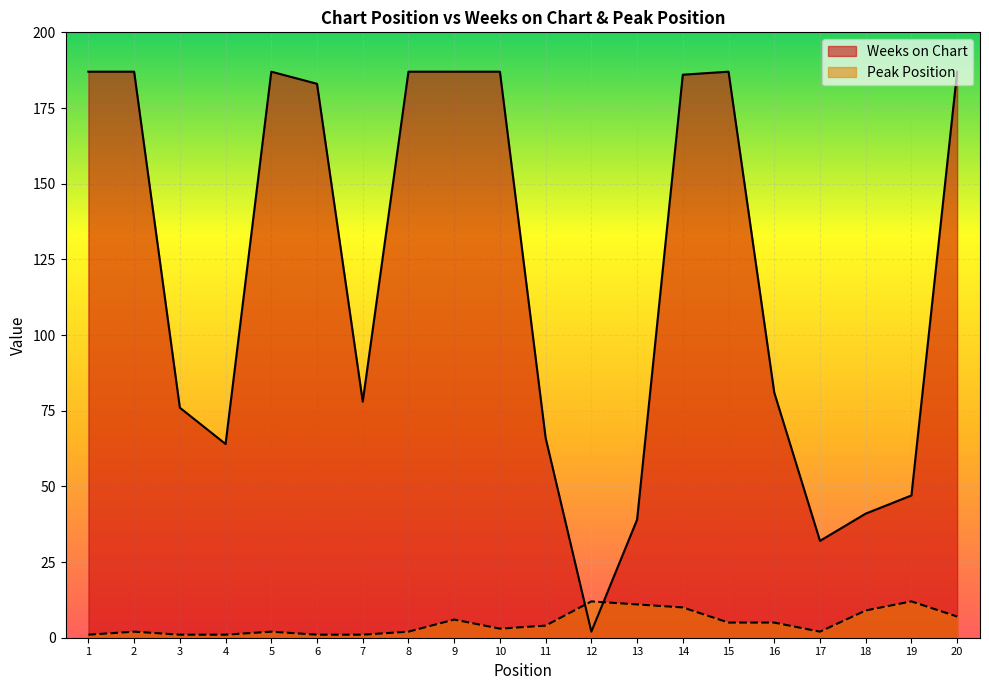

What is the difference between the maximum and minimum values in the Weeks on Chart series?

185